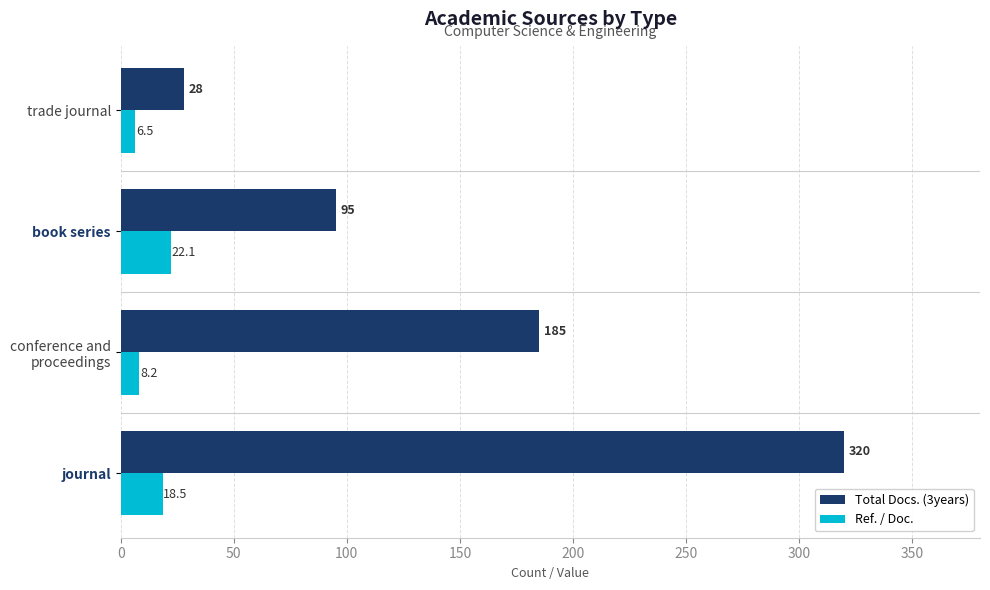

List the series in order of their overall mean, lowest first.

Ref. / Doc., Total Docs. (3years)